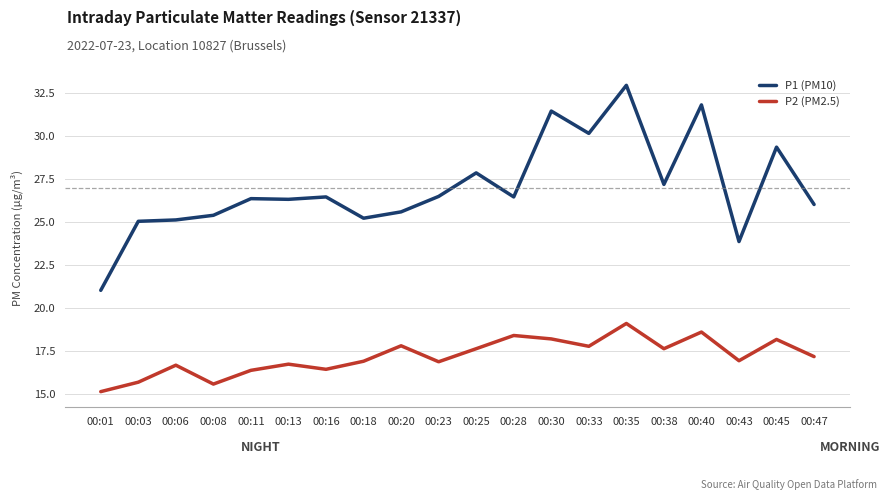

True or false: P1 (PM10) has a value of 10.4 at 00:20.

False